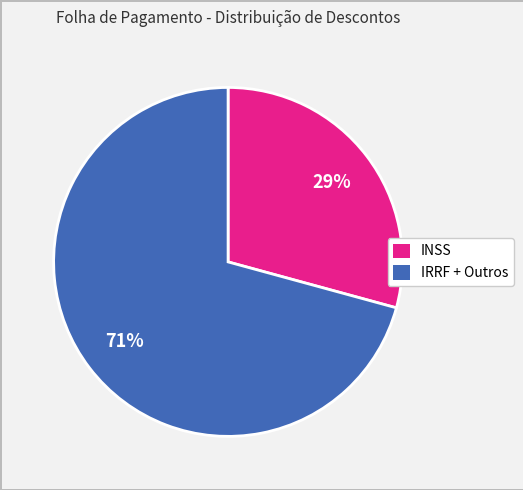

Is there any slice that represents more than half of the pie?

Yes